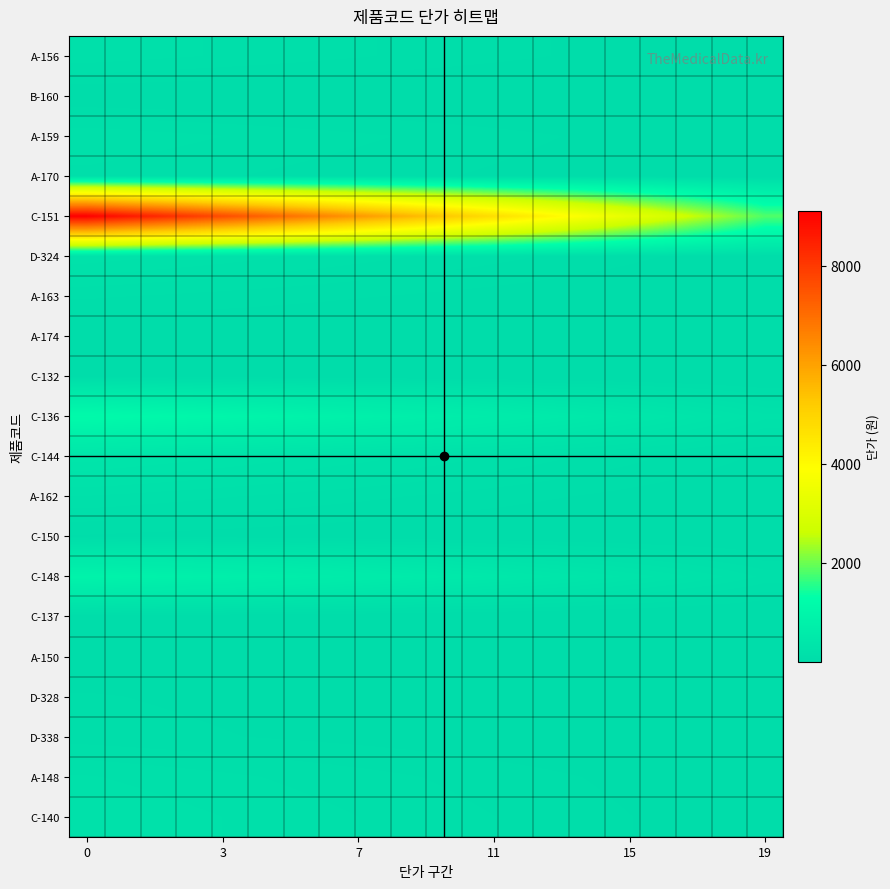

Reading left to right, list all the values displayed in this chart.

A-156: 173.0	165.7	158.4	151.1	143.9	136.6	129.3	122.0	114.7	107.4	100.2	92.9	85.6	78.3	71.0	63.7	56.5	49.2	41.9	34.6
B-160: 39.0	37.4	35.7	34.1	32.4	30.8	29.1	27.5	25.9	24.2	22.6	20.9	19.3	17.7	16.0	14.4	12.7	11.1	9.4	7.8
A-159: 178.0	170.5	163.0	155.5	148.0	140.5	133.0	125.5	118.0	110.5	103.1	95.6	88.1	80.6	73.1	65.6	58.1	50.6	43.1	35.6
A-170: 139.0	133.1	127.3	121.4	115.6	109.7	103.9	98.0	92.2	86.3	80.5	74.6	68.8	62.9	57.1	51.2	45.4	39.5	33.7	27.8
C-151: 9103.0	8719.7	8336.4	7953.1	7569.9	7186.6	6803.3	6420.0	6036.7	5653.4	5270.2	4886.9	4503.6	4120.3	3737.0	3353.7	2970.5	2587.2	2203.9	1820.6
D-324: 243.0	232.8	222.5	212.3	202.1	191.8	181.6	171.4	161.1	150.9	140.7	130.5	120.2	110.0	99.8	89.5	79.3	69.1	58.8	48.6
A-163: 120.0	114.9	109.9	104.8	99.8	94.7	89.7	84.6	79.6	74.5	69.5	64.4	59.4	54.3	49.3	44.2	39.2	34.1	29.1	24.0
A-174: 36.0	34.5	33.0	31.5	29.9	28.4	26.9	25.4	23.9	22.4	20.8	19.3	17.8	16.3	14.8	13.3	11.7	10.2	8.7	7.2
C-132: 66.0	63.2	60.4	57.7	54.9	52.1	49.3	46.5	43.8	41.0	38.2	35.4	32.7	29.9	27.1	24.3	21.5	18.8	16.0	13.2
C-136: 1160.0	1111.2	1062.3	1013.5	964.6	915.8	866.9	818.1	769.3	720.4	671.6	622.7	573.9	525.1	476.2	427.4	378.5	329.7	280.8	232.0
C-144: 353.0	338.1	323.3	308.4	293.5	278.7	263.8	249.0	234.1	219.2	204.4	189.5	174.6	159.8	144.9	130.1	115.2	100.3	85.5	70.6
A-162: 182.0	174.3	166.7	159.0	151.3	143.7	136.0	128.4	120.7	113.0	105.4	97.7	90.0	82.4	74.7	67.1	59.4	51.7	44.1	36.4
C-150: 73.0	69.9	66.9	63.8	60.7	57.6	54.6	51.5	48.4	45.3	42.3	39.2	36.1	33.0	30.0	26.9	23.8	20.7	17.7	14.6
C-148: 881.0	843.9	806.8	769.7	732.6	695.5	658.4	621.3	584.2	547.1	510.1	473.0	435.9	398.8	361.7	324.6	287.5	250.4	213.3	176.2
C-137: 52.0	49.8	47.6	45.4	43.2	41.1	38.9	36.7	34.5	32.3	30.1	27.9	25.7	23.5	21.3	19.2	17.0	14.8	12.6	10.4
A-150: 45.0	43.1	41.2	39.3	37.4	35.5	33.6	31.7	29.8	27.9	26.1	24.2	22.3	20.4	18.5	16.6	14.7	12.8	10.9	9.0
D-328: 82.0	78.5	75.1	71.6	68.2	64.7	61.3	57.8	54.4	50.9	47.5	44.0	40.6	37.1	33.7	30.2	26.8	23.3	19.9	16.4
D-338: 96.0	92.0	87.9	83.9	79.8	75.8	71.7	67.7	63.7	59.6	55.6	51.5	47.5	43.5	39.4	35.4	31.3	27.3	23.2	19.2
A-148: 188.0	180.1	172.2	164.3	156.3	148.4	140.5	132.6	124.7	116.8	108.8	100.9	93.0	85.1	77.2	69.3	61.3	53.4	45.5	37.6
C-140: 220.0	210.7	201.5	192.2	182.9	173.7	164.4	155.2	145.9	136.6	127.4	118.1	108.8	99.6	90.3	81.1	71.8	62.5	53.3	44.0